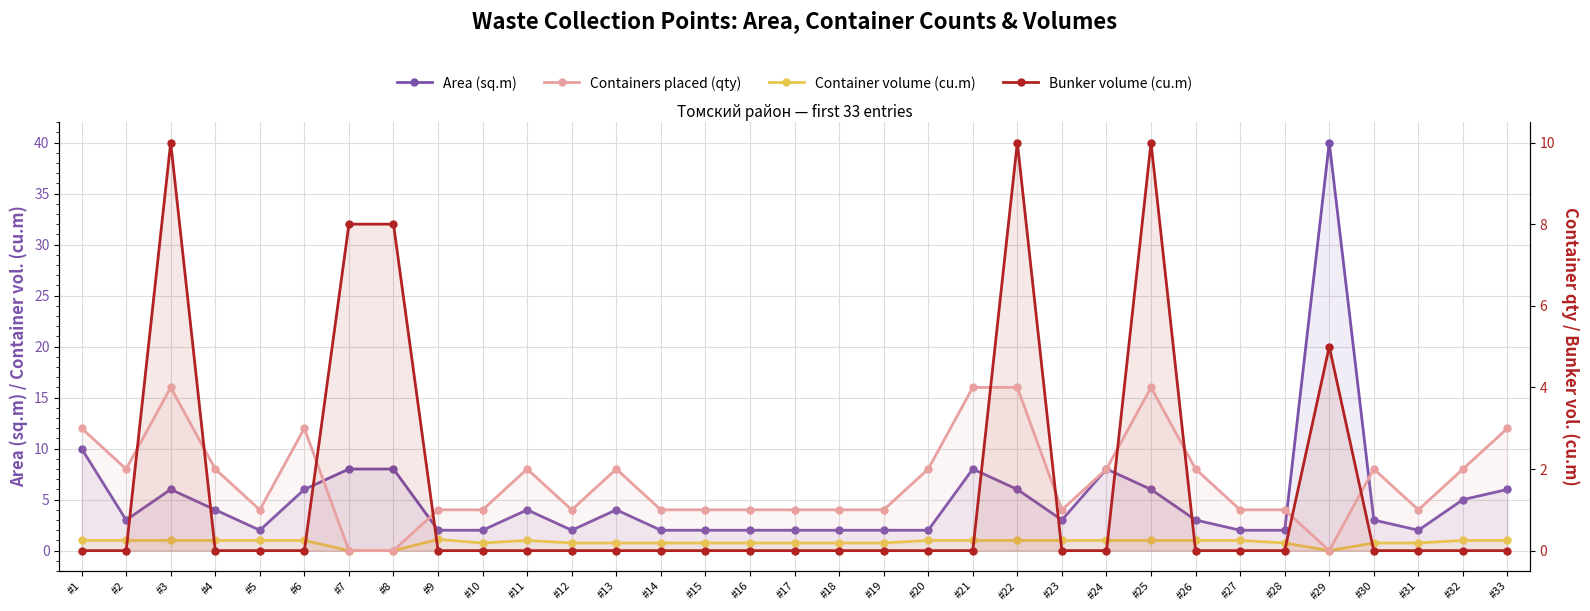

What are all the series names shown in the legend?

Area (sq.m), Container volume (cu.m), Containers placed (qty), Bunker volume (cu.m)